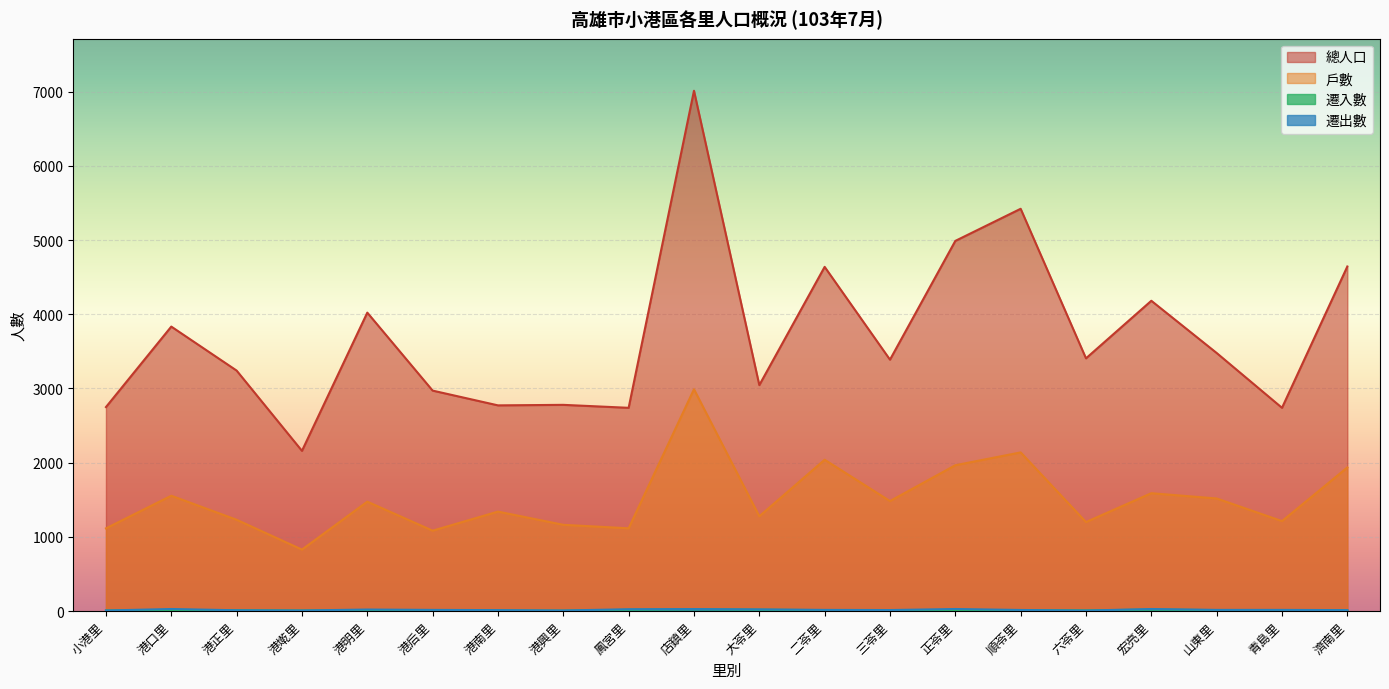

At which category does the chart reach its peak across all series?

店鎮里